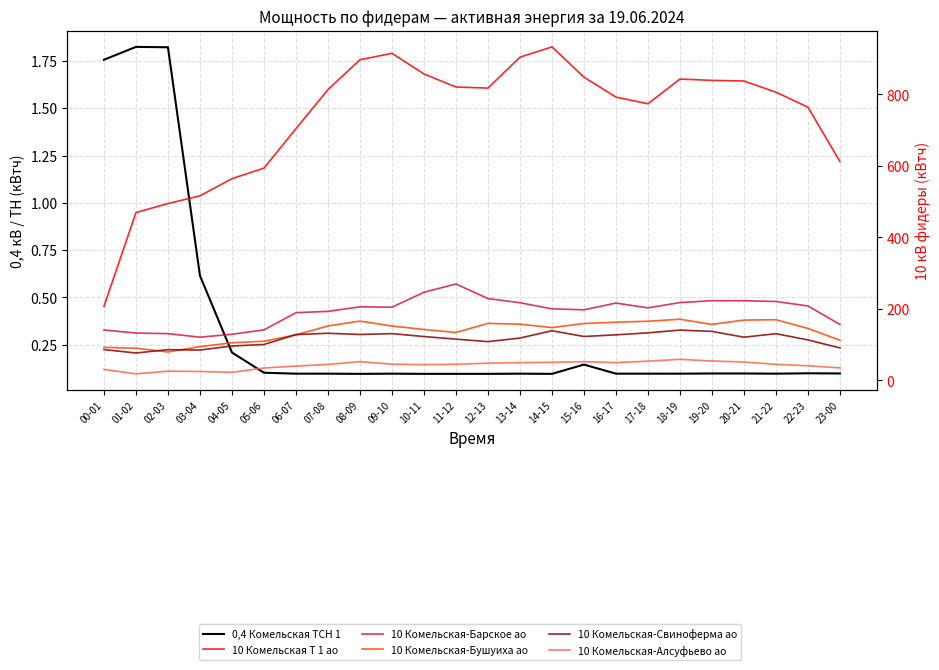

What is the label of the 24th point from the right?

00-01